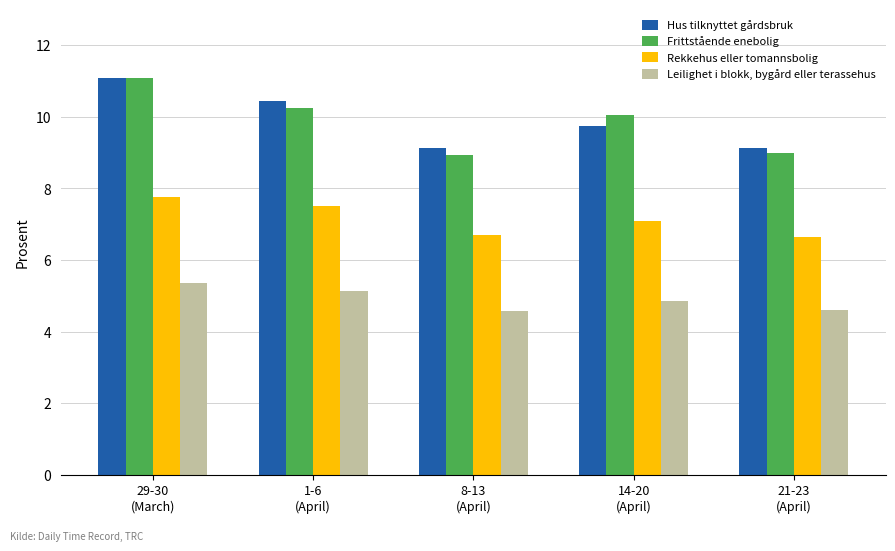

What is the total value across all series at 14-20
(April)?

31.7